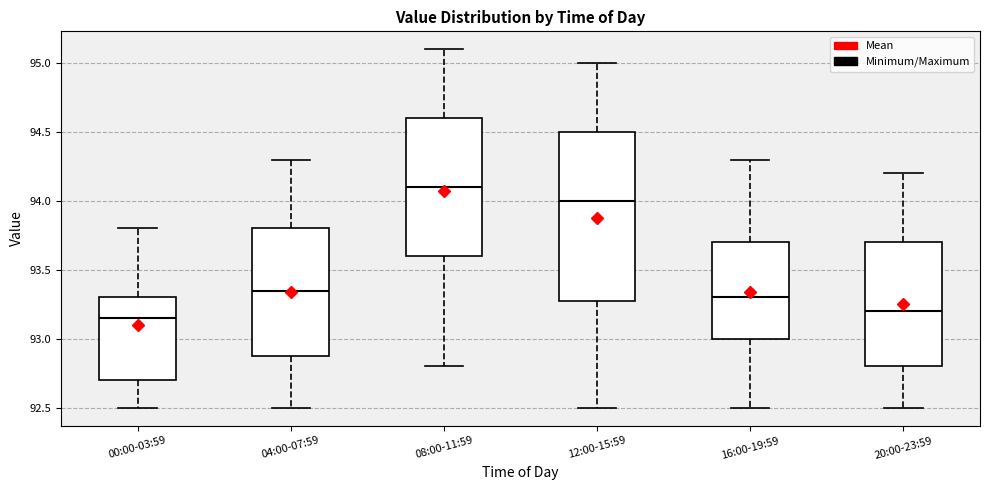

Reading left to right, transcribe this box plot: for each box, give where its median line is, the range the box spans, and where its two whiskers end, as read against the y-axis. The values are not printed on the chart, so give them approximately, as read against the axis.

00:00-03:59: median 93.15, box 92.70 to 93.30, whiskers 92.50 to 93.80
04:00-07:59: median 93.35, box 92.90 to 93.80, whiskers 92.50 to 94.30
08:00-11:59: median 94.10, box 93.60 to 94.60, whiskers 92.80 to 95.10
12:00-15:59: median 94.00, box 93.30 to 94.50, whiskers 92.50 to 95.00
16:00-19:59: median 93.30, box 93.00 to 93.70, whiskers 92.50 to 94.30
20:00-23:59: median 93.20, box 92.80 to 93.70, whiskers 92.50 to 94.20